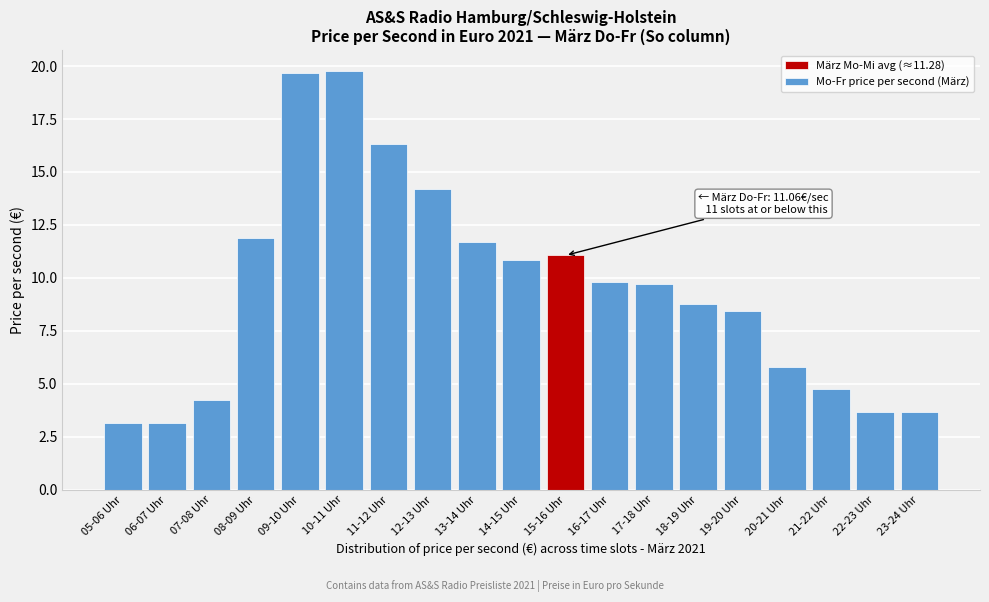

Where does the data first go above 9?

08-09 Uhr